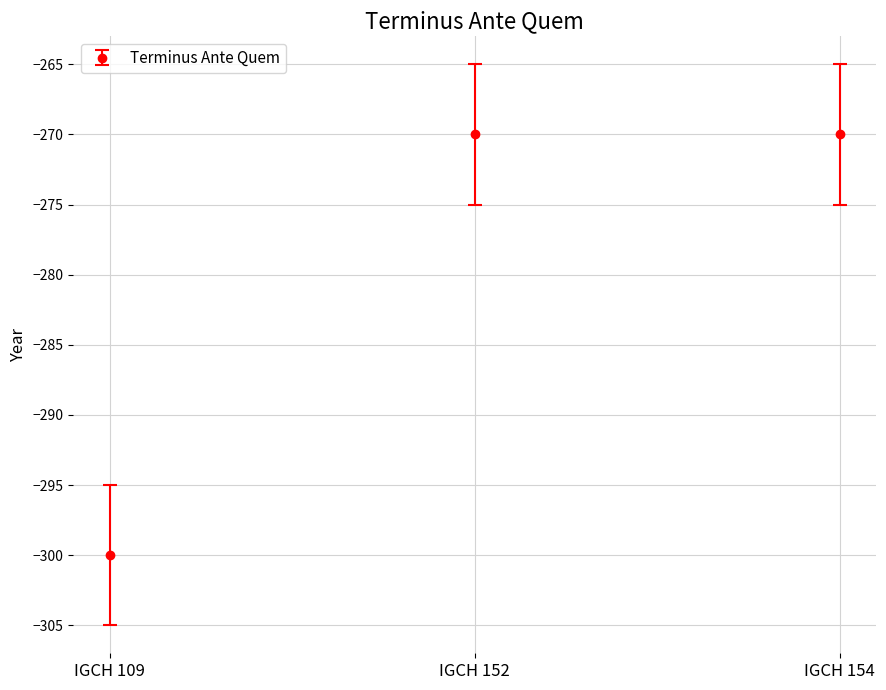

Is it true that the value at IGCH 109 is -300?

True